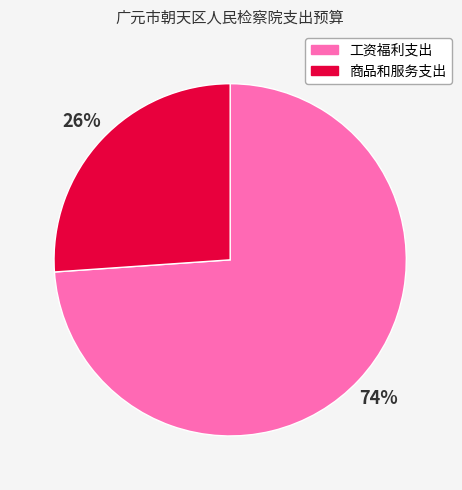

Rank the categories by value from lowest to highest.

商品和服务支出, 工资福利支出